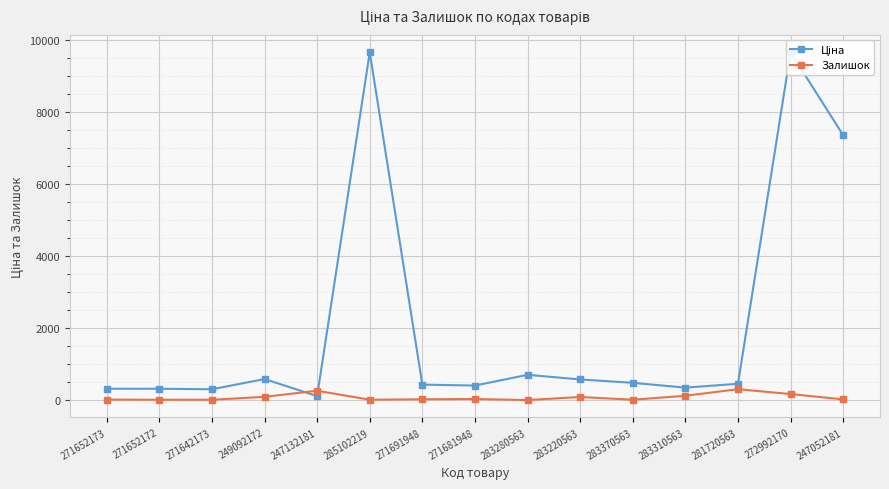

In Залишок, how many points are lower than both neighbors (excluding endpoints)?

3